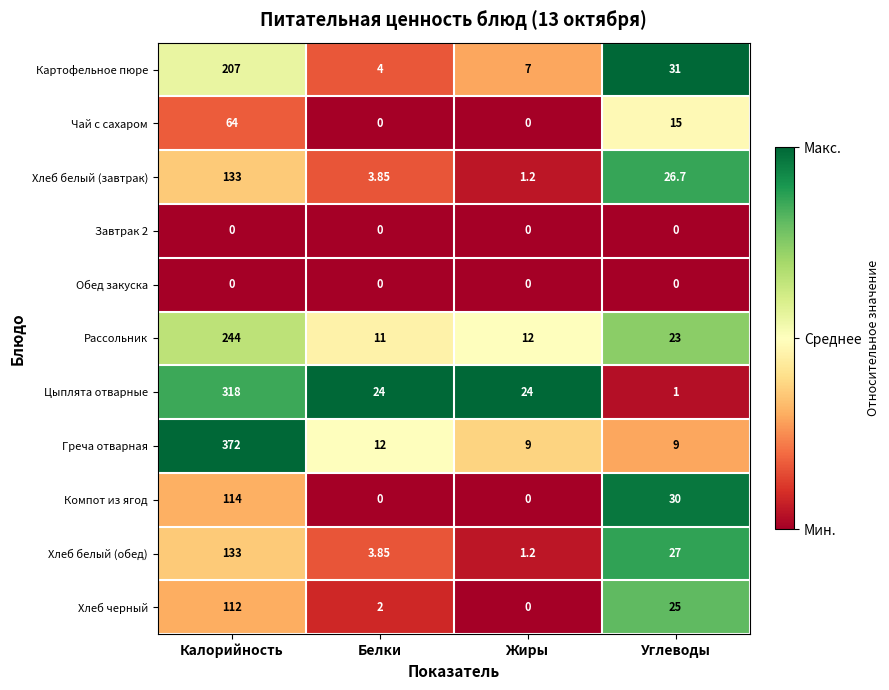

Which series has the largest total across all categories?

Греча отварная